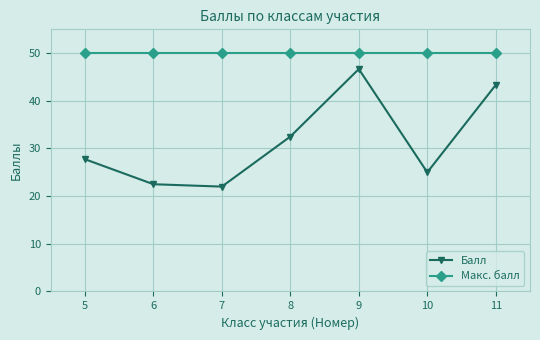

Rank the series by their maximum value, from lowest to highest.

Балл, Макс. балл